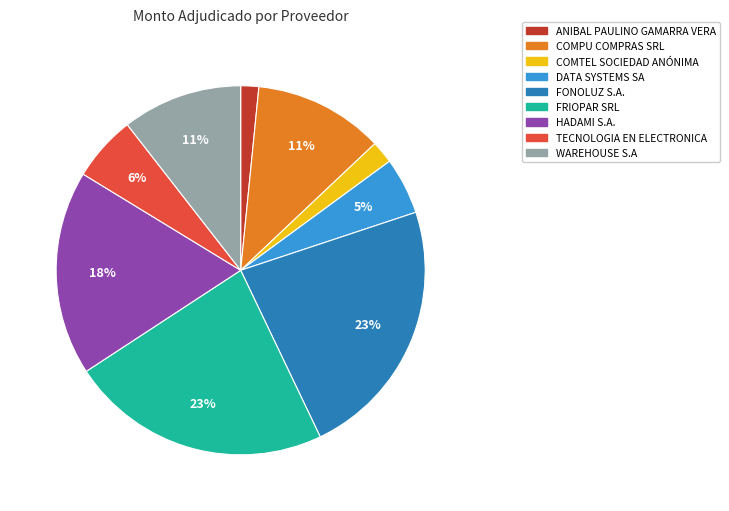

Combined, do COMPU COMPRAS SRL and ANIBAL PAULINO GAMARRA VERA account for over 50%?

No